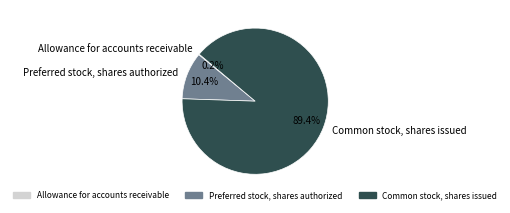

What percentage is NOT represented by Common stock, shares issued?

10.6%